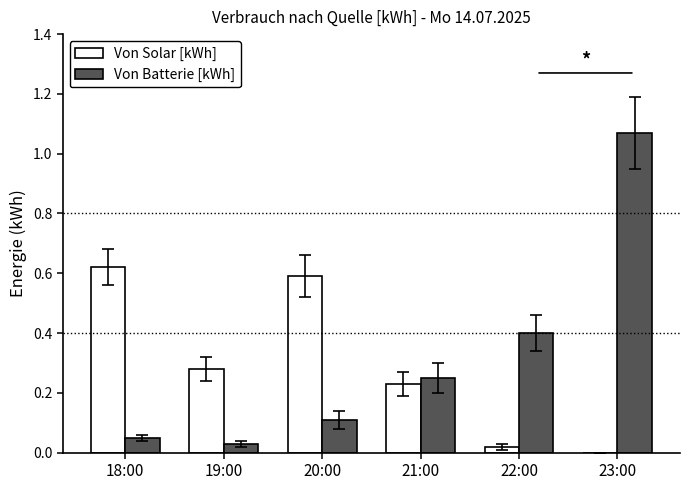

The Von Batterie [kWh] series shows 0.0 at 20:00. True or false?

False